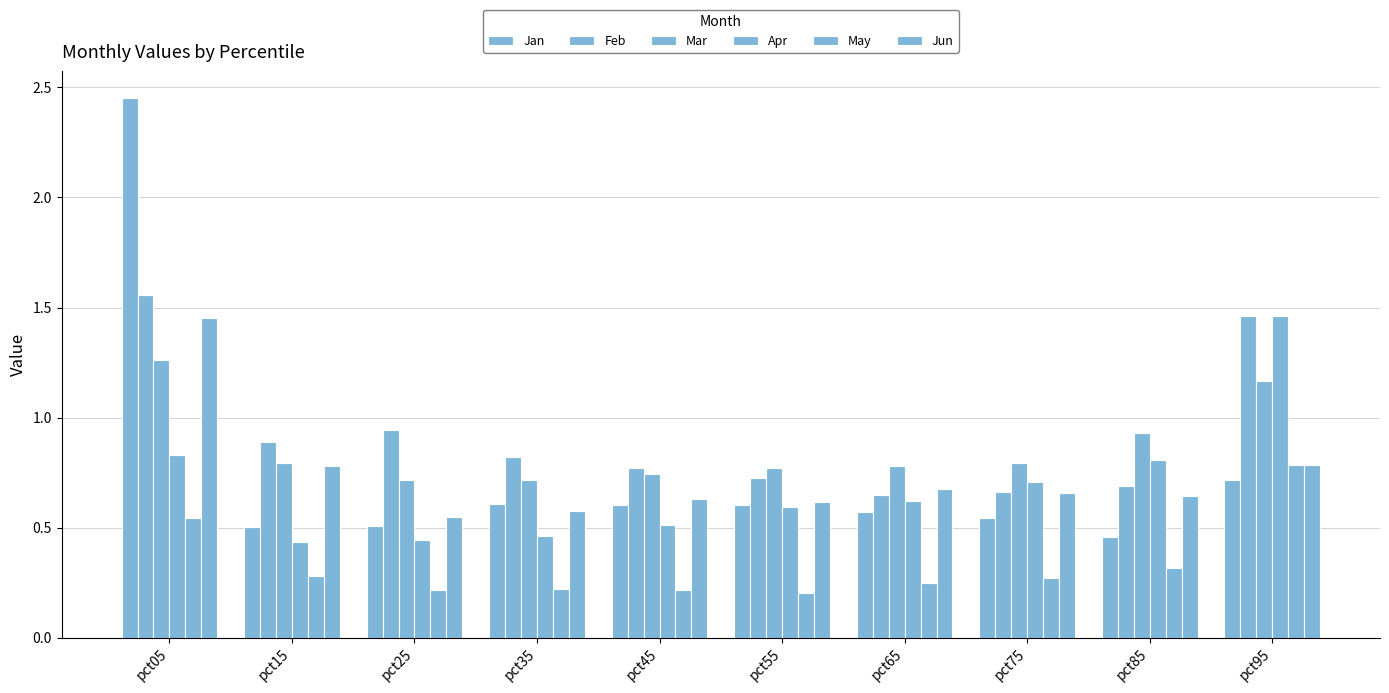

Reading left to right, what are all the values shown in this chart?

Jan: 2.5	0.5	0.5	0.6	0.6	0.6	0.6	0.5	0.5	0.7
Feb: 1.6	0.9	0.9	0.8	0.8	0.7	0.6	0.7	0.7	1.5
Mar: 1.3	0.8	0.7	0.7	0.7	0.8	0.8	0.8	0.9	1.2
Apr: 0.8	0.4	0.4	0.5	0.5	0.6	0.6	0.7	0.8	1.5
May: 0.5	0.3	0.2	0.2	0.2	0.2	0.2	0.3	0.3	0.8
Jun: 1.5	0.8	0.5	0.6	0.6	0.6	0.7	0.7	0.6	0.8